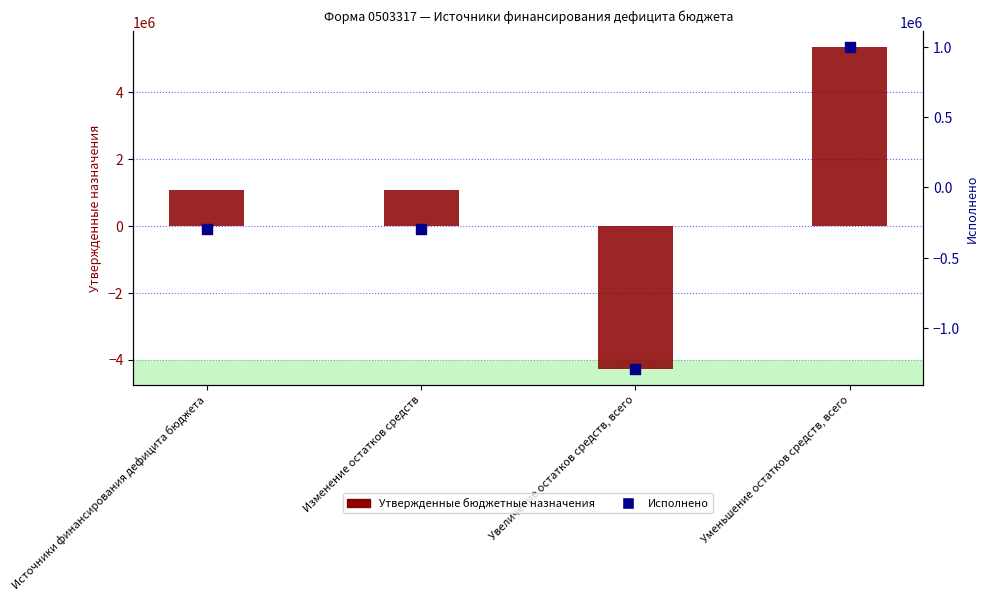

Which series has the largest total across all categories?

Утвержденные бюджетные назначения